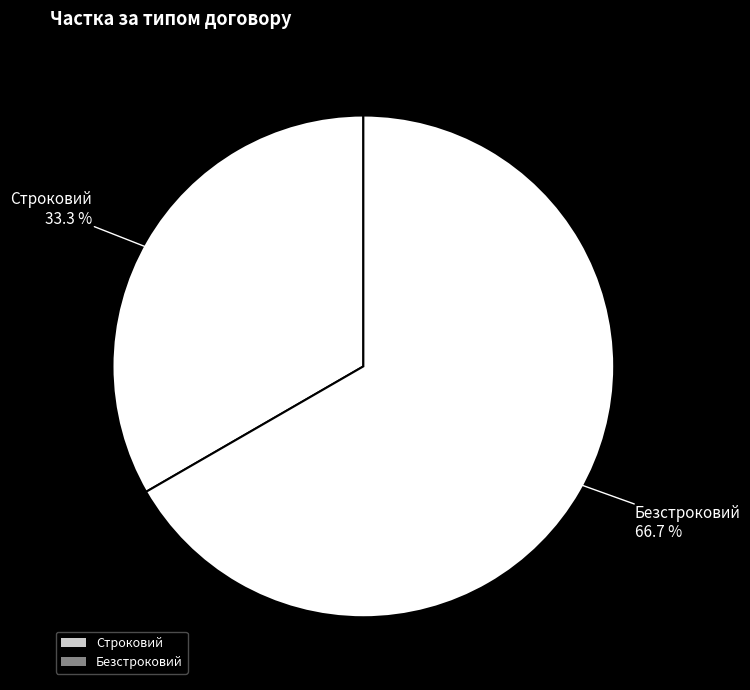

How many slices are in this pie chart?

2